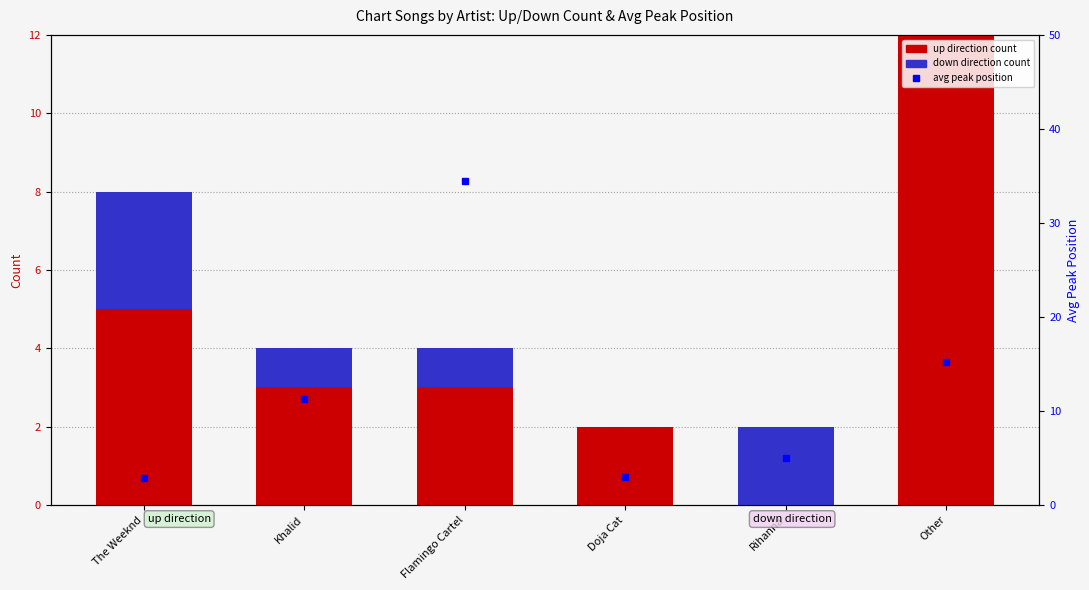

List the series in order of their peak value, lowest first.

down direction count, up direction count, avg peak position